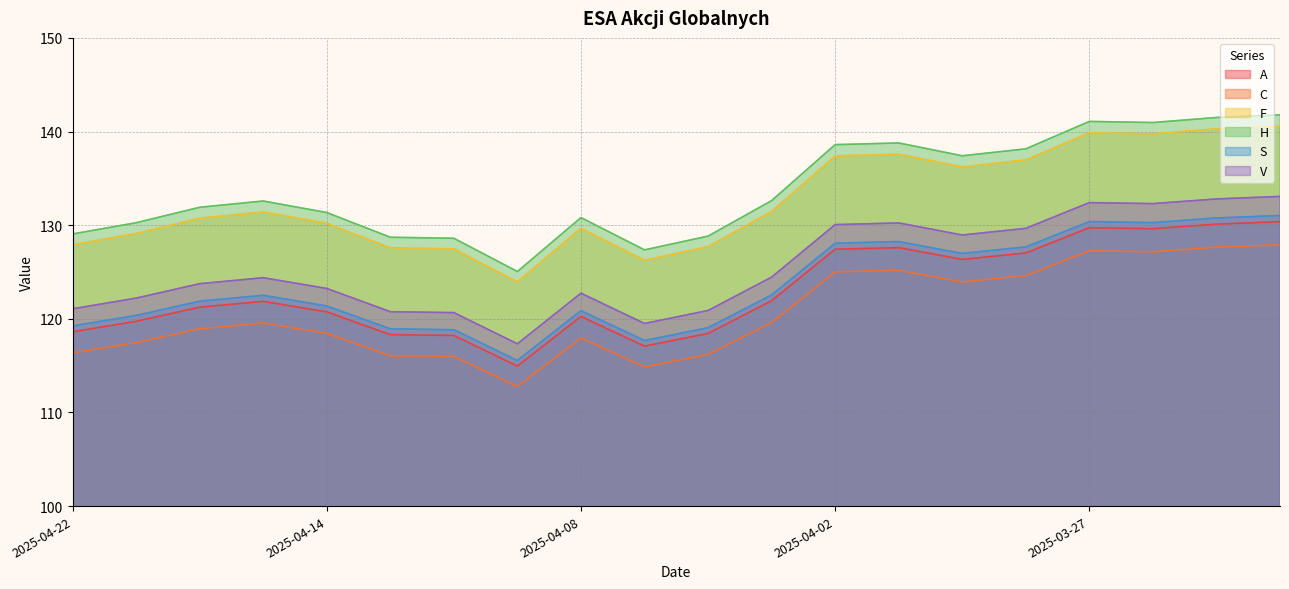

How many interior local peaks does the F series have?

4